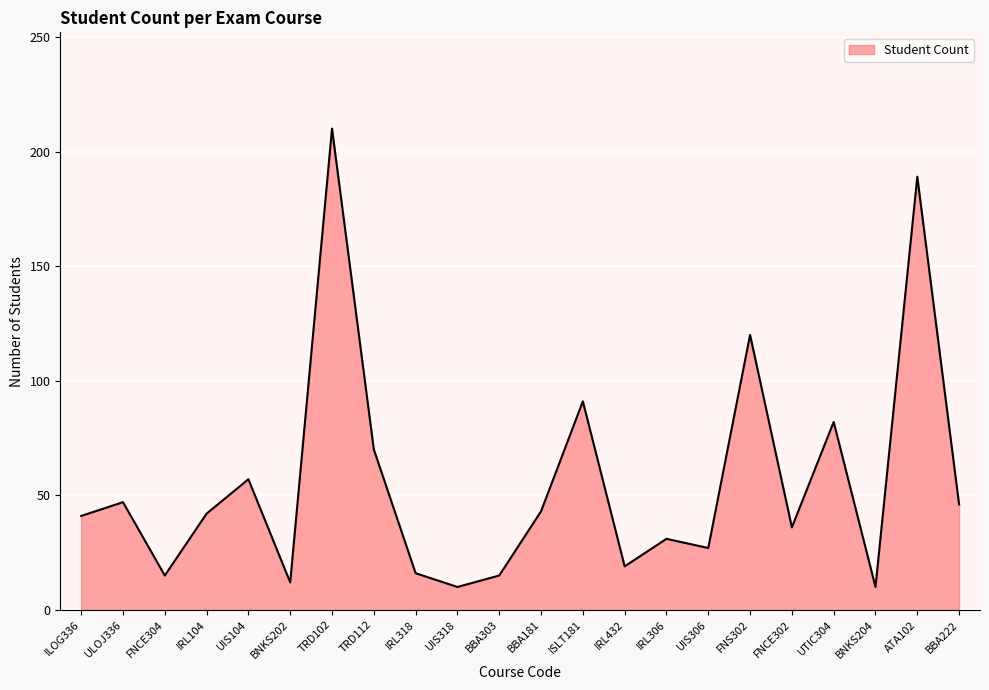

How many lines are shown in the chart?

1